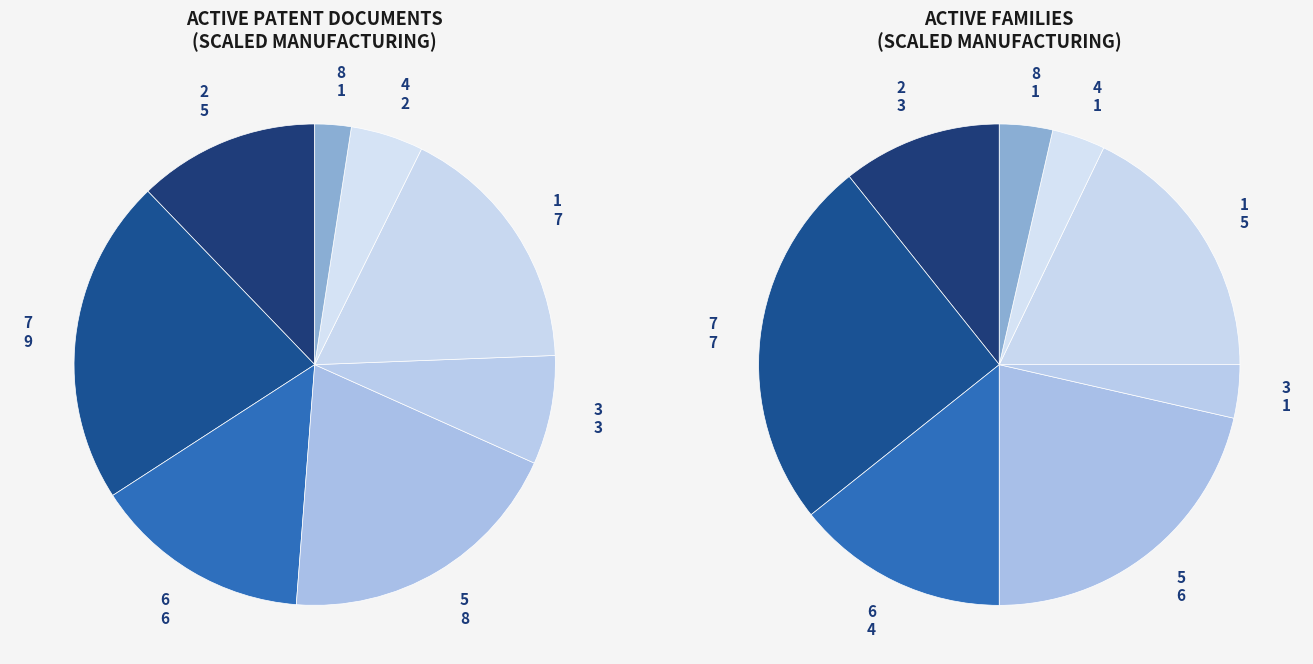

How many slices are in this pie chart?

8